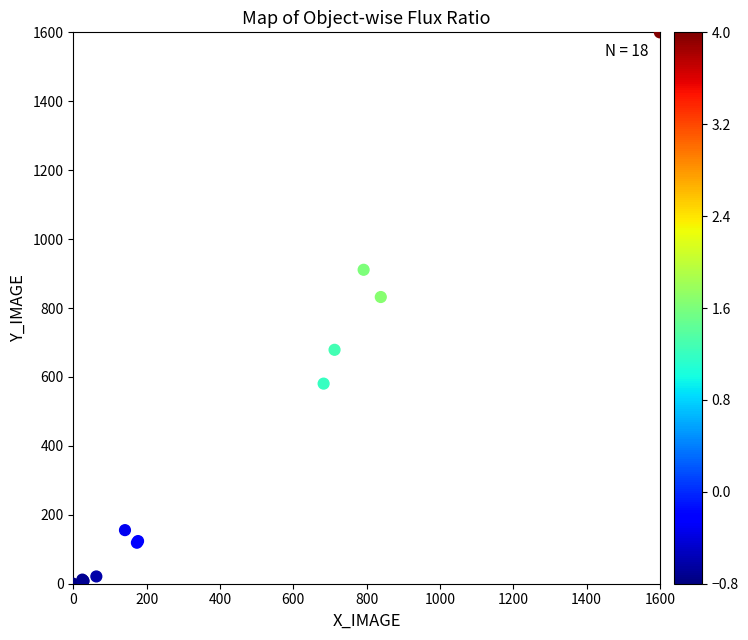

What Y value in the scatter plot is closest to 800?

831.9